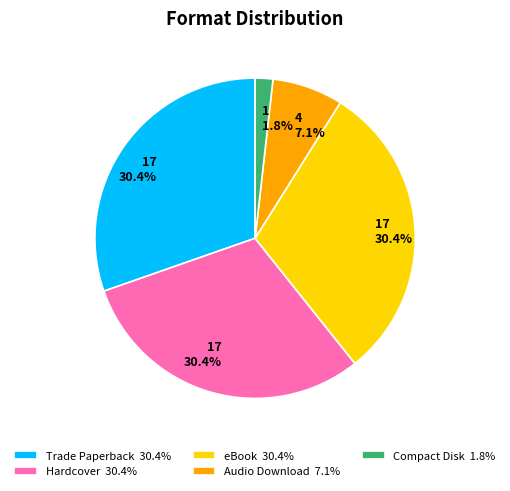

Does any single category account for the majority?

No